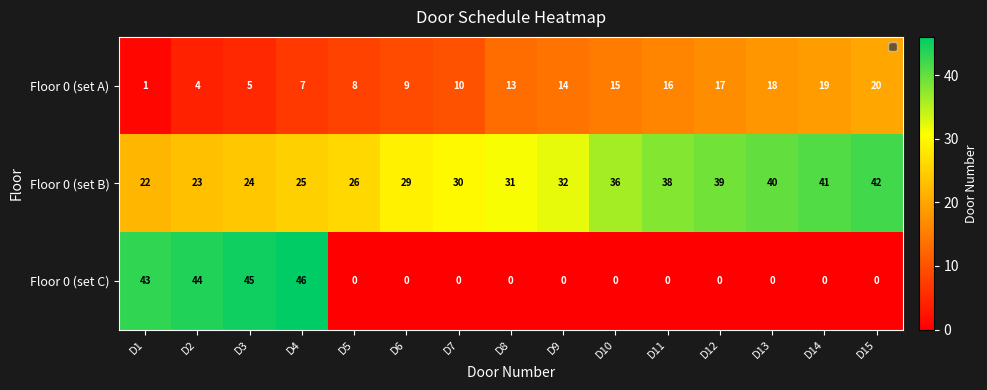

At which category is the sum across all series the highest?

D4